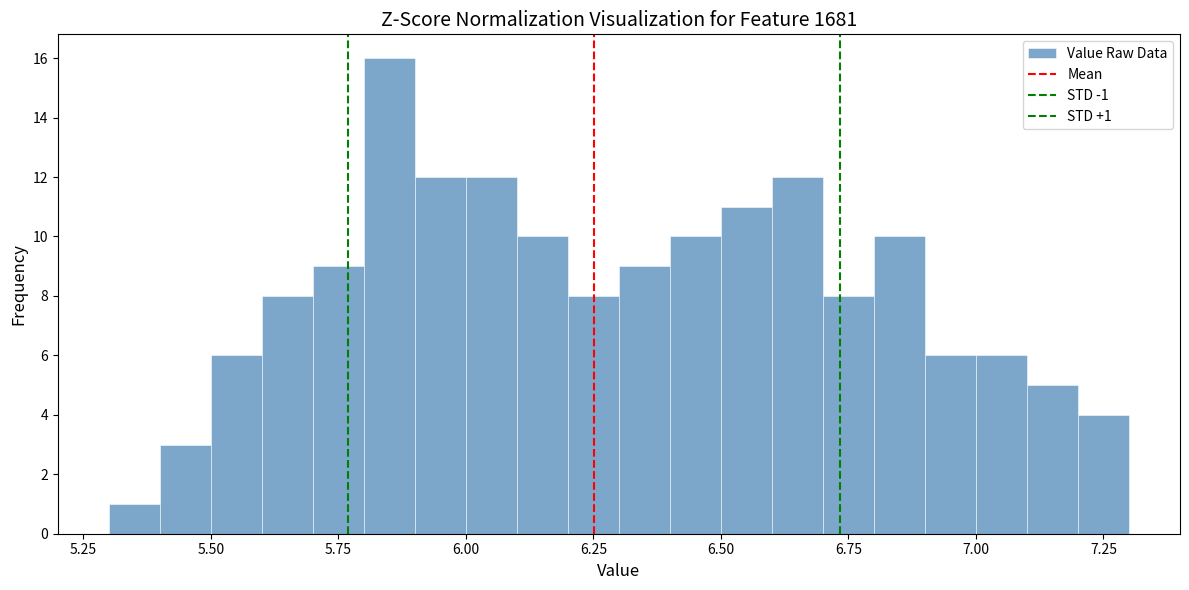

Read against the x-axis, roughly where is the centre of the tallest bar?

5.85